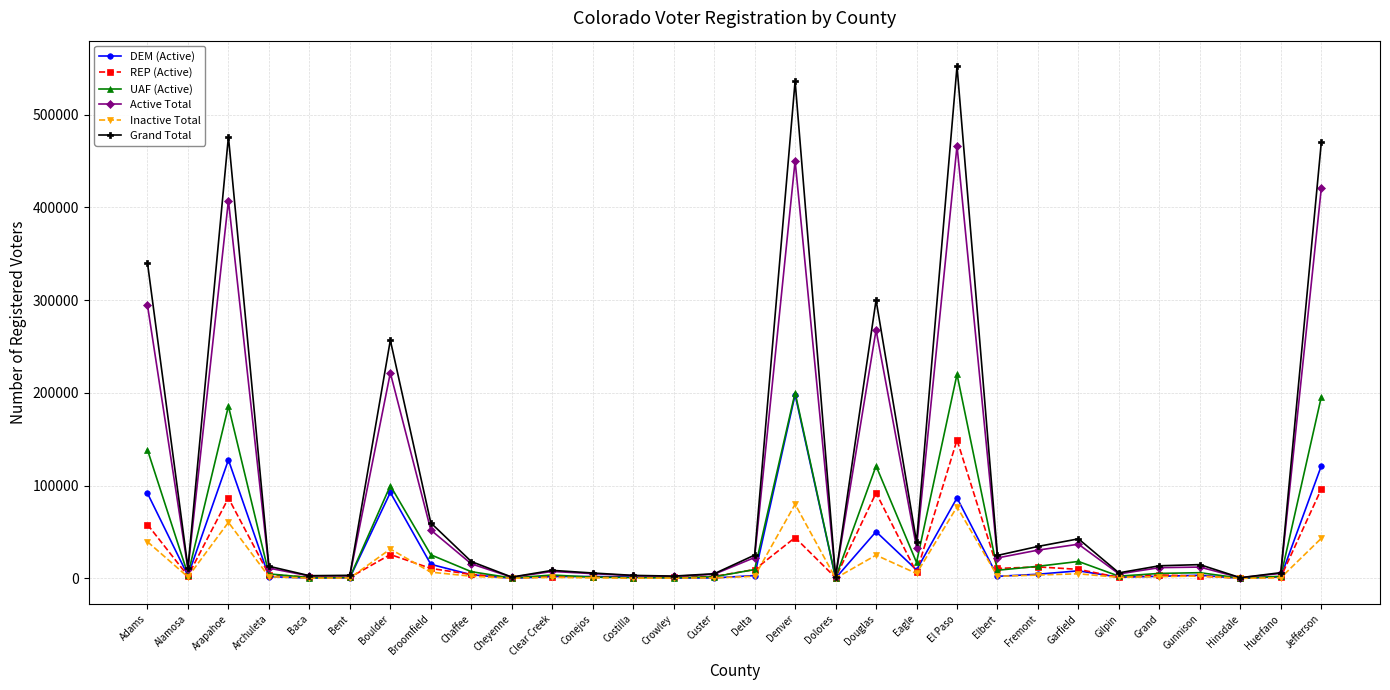

What is the difference between the UAF (Active) values at Boulder and Arapahoe?

85672